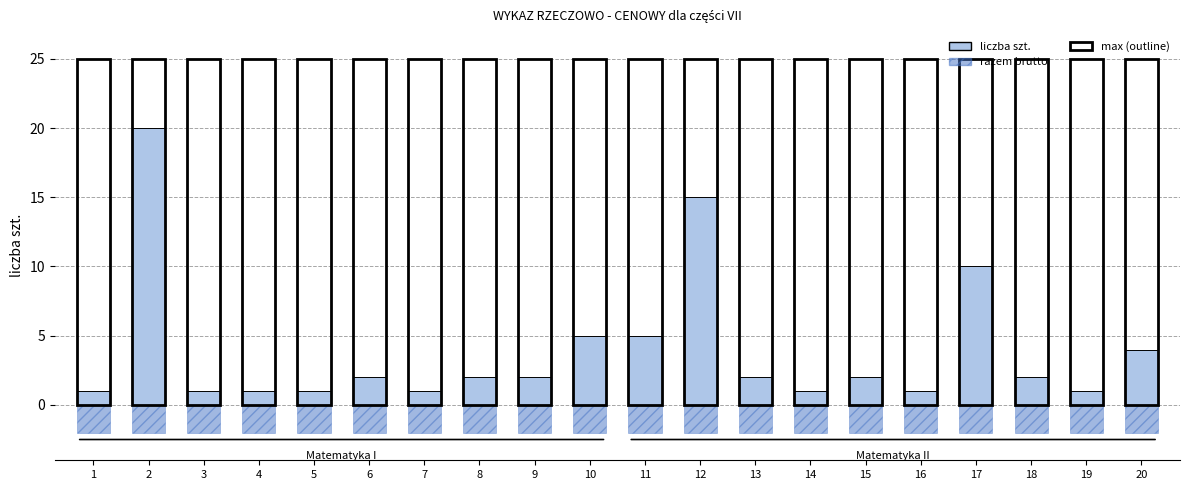

How many values in the liczba szt. series exceed 2?

6